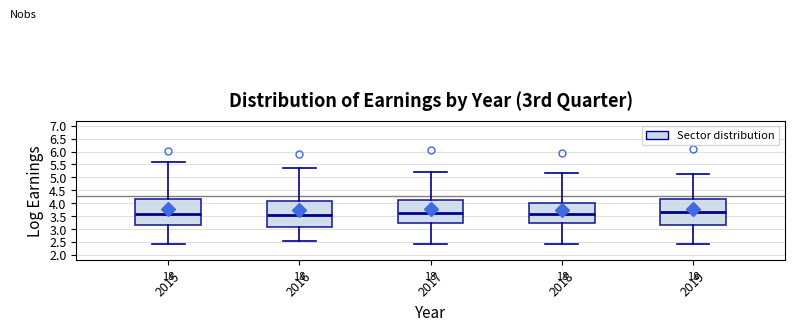

Where is the lower edge of the box at x = 2017 on the y-axis? The values are not printed on the chart, so give them approximately, as read against the axis.

3.25